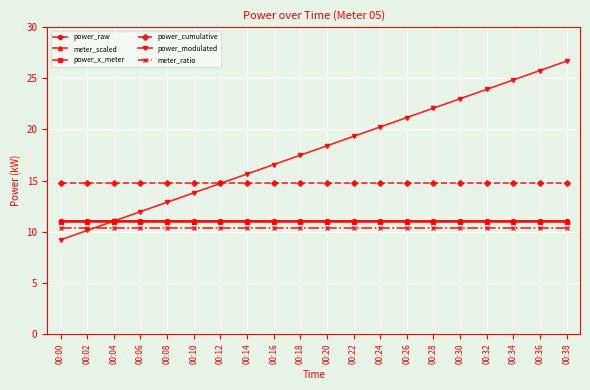

Between 00:00 and 00:22, which series saw the biggest shift?

power_modulated